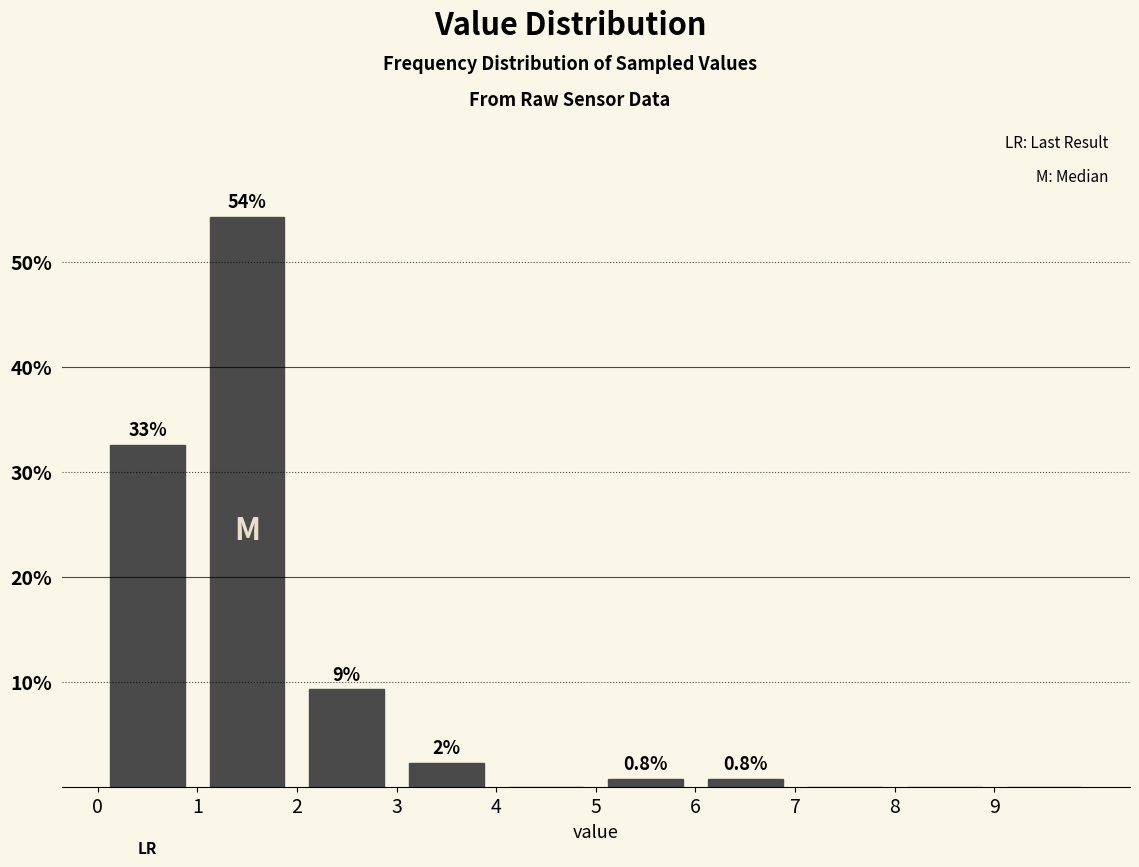

Which range on the x-axis has the tallest bar?

1 to 2